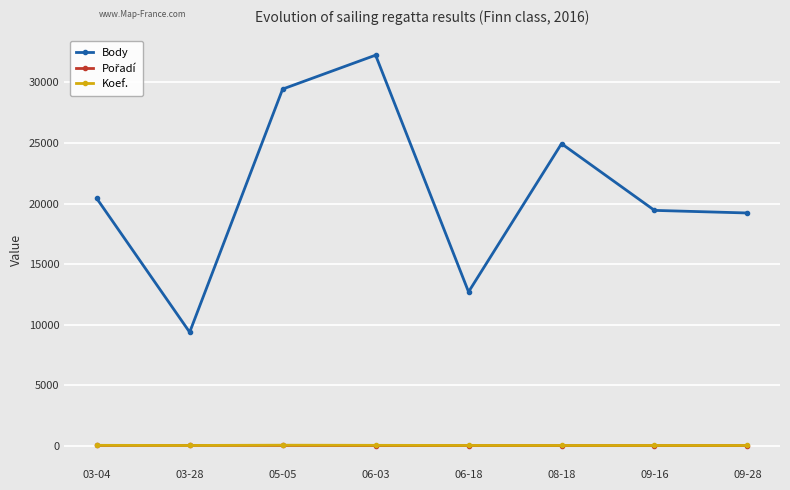

What is the difference between the maximum and minimum values in the Body series?

22888